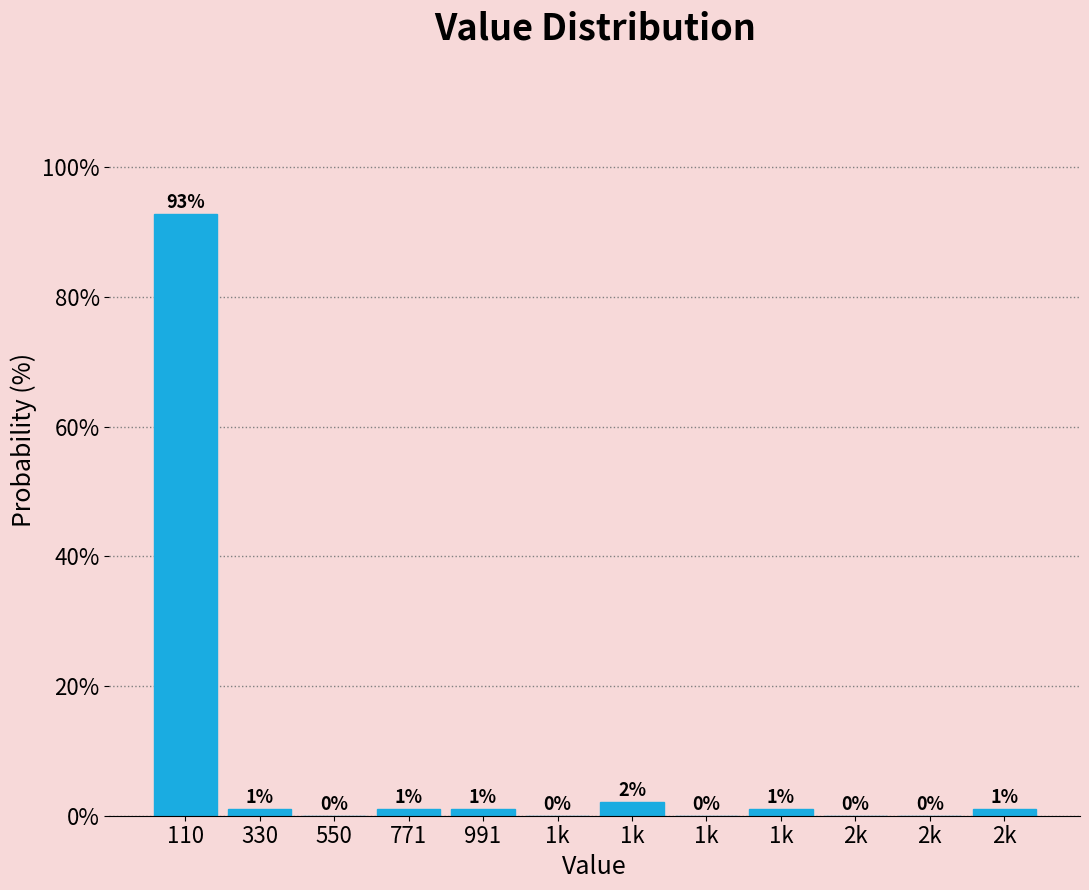

How many categories are shown in the chart?

12